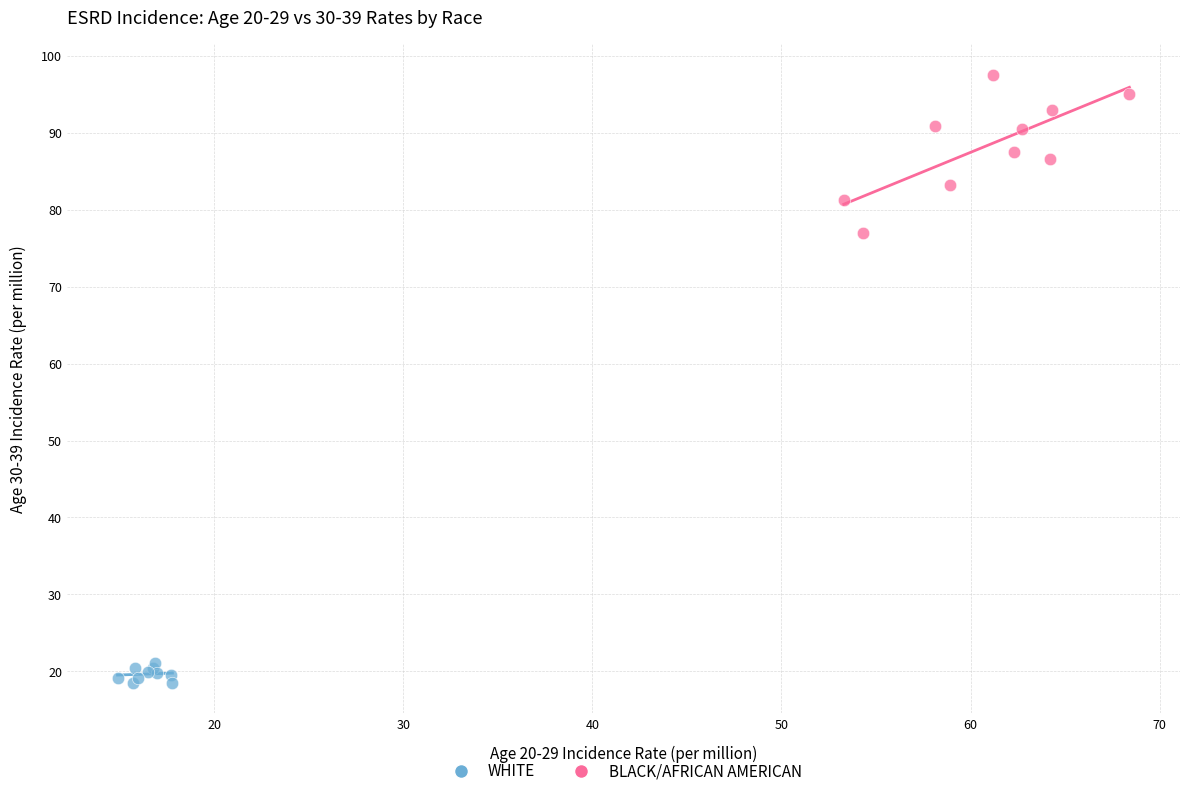

Which series contains the highest Y value?

BLACK/AFRICAN AMERICAN